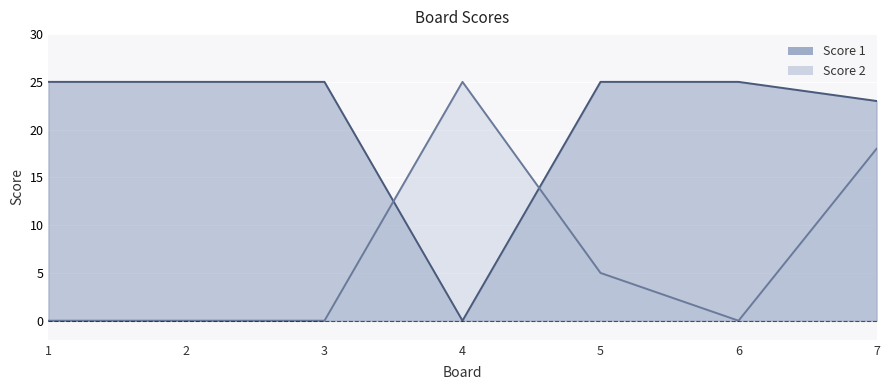

The value of Score 2 at 3 is 0. True or false?

True